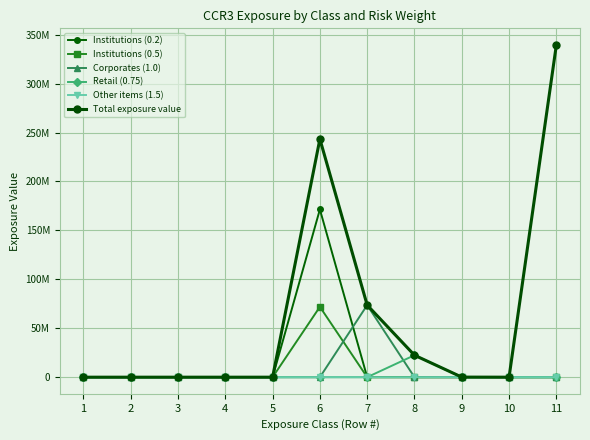

What is the average value of the Total exposure value series?

61732966.5